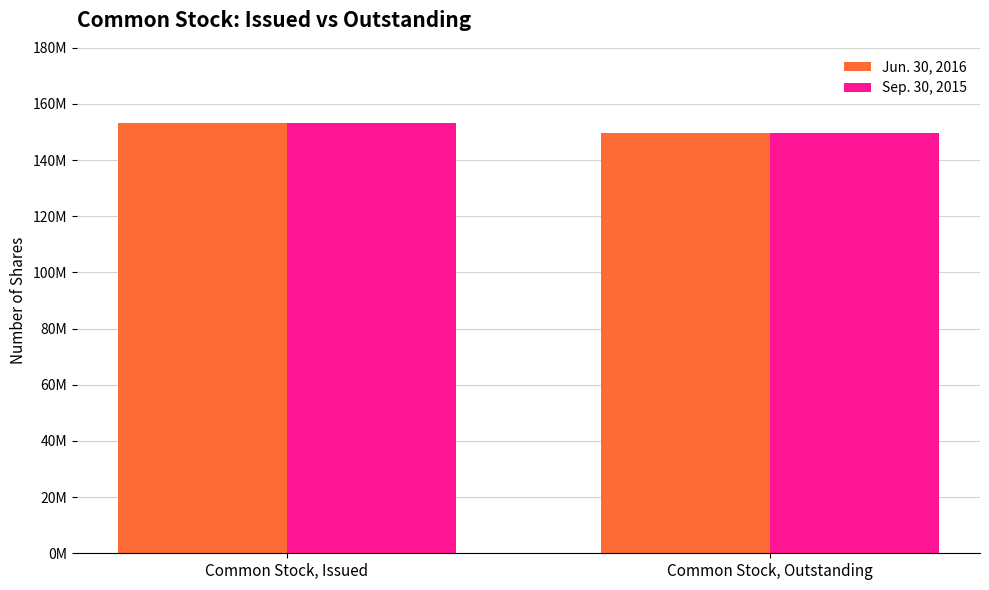

The Sep. 30, 2015 series shows 63767180 at Common Stock, Outstanding. True or false?

False